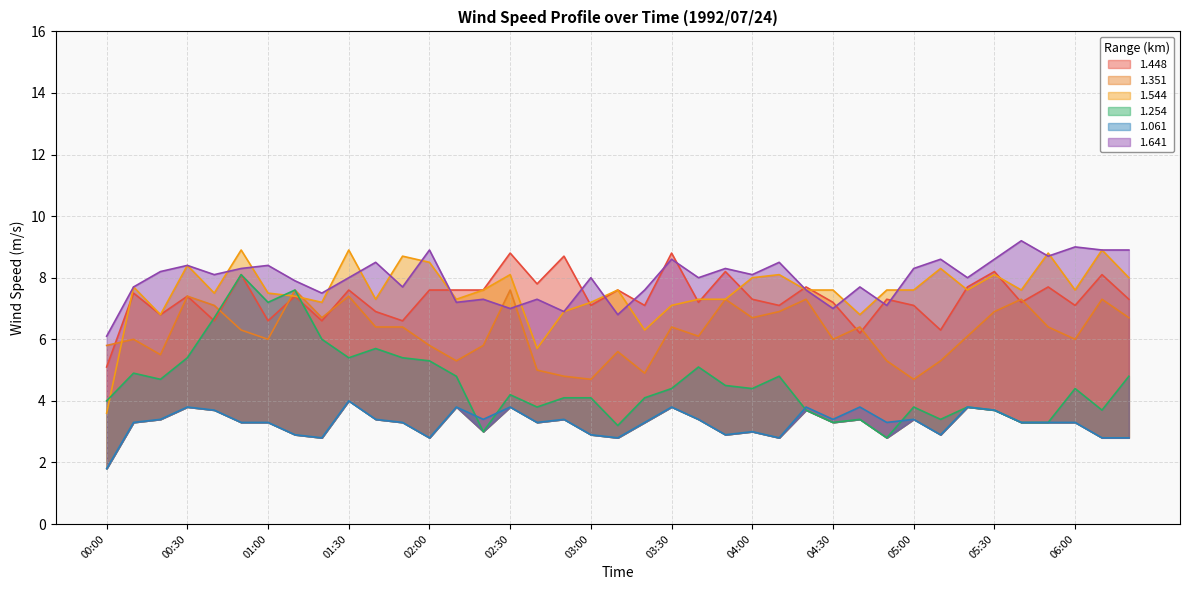

At which category is the sum across all series the highest?

00:50